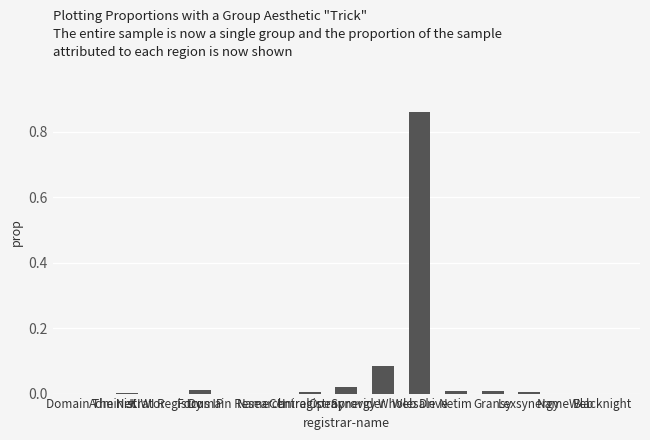

What is the sum of all values?

1.0